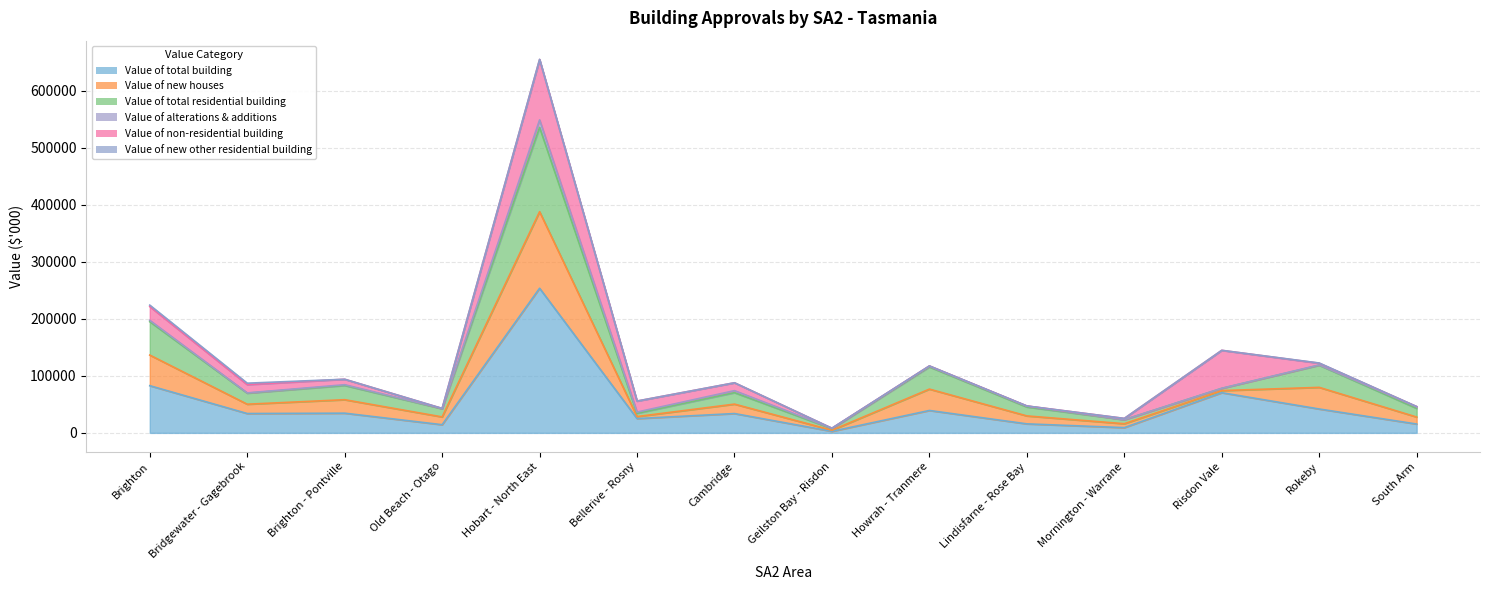

True or false: Value of new houses and Value of total residential building cross at least once.

False